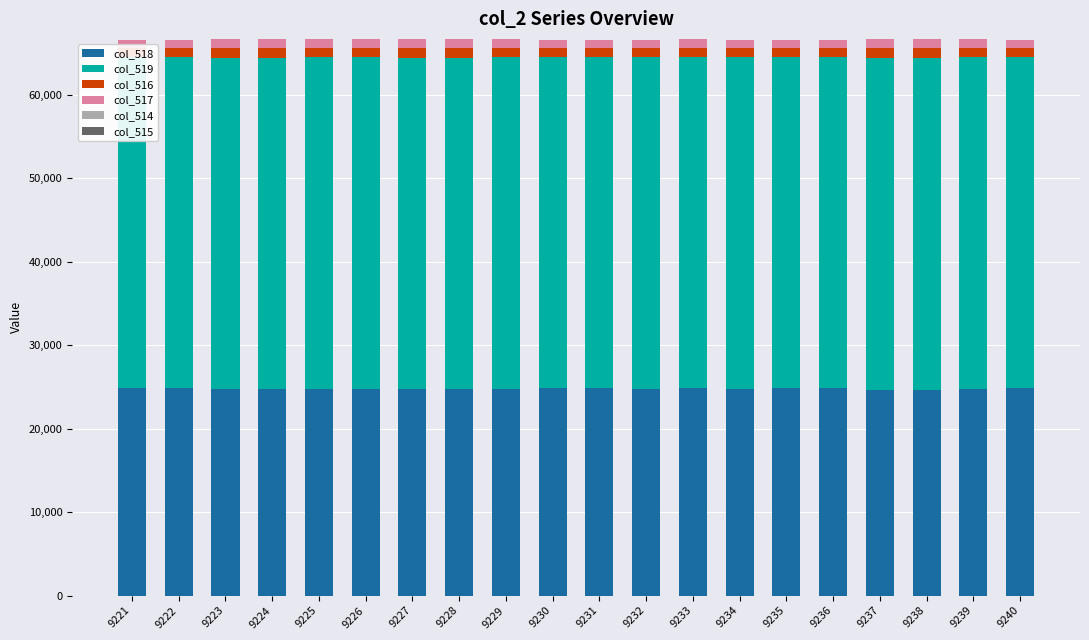

Rank the categories by col_519 value from lowest to highest.

9235, 9222, 9233, 9228, 9223, 9239, 9231, 9230, 9240, 9221, 9236, 9224, 9225, 9227, 9226, 9234, 9232, 9237, 9229, 9238